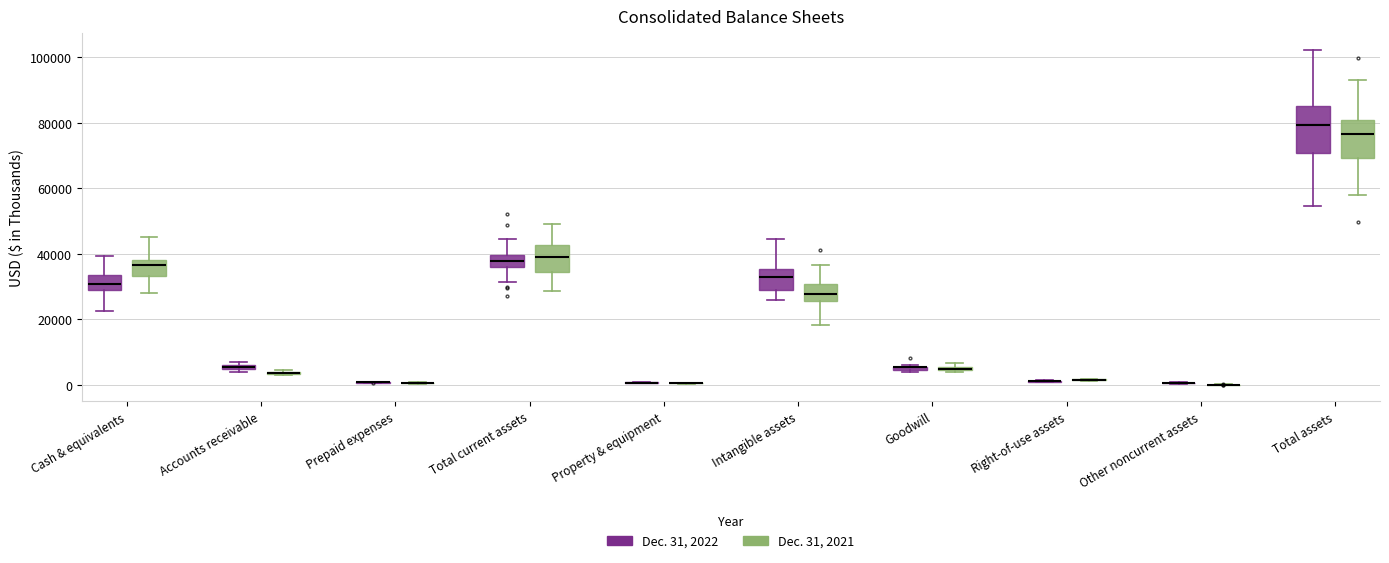

Comparing the boxes themselves (not the whiskers), which one is the tallest?

Total assets (Dec. 31, 2022)